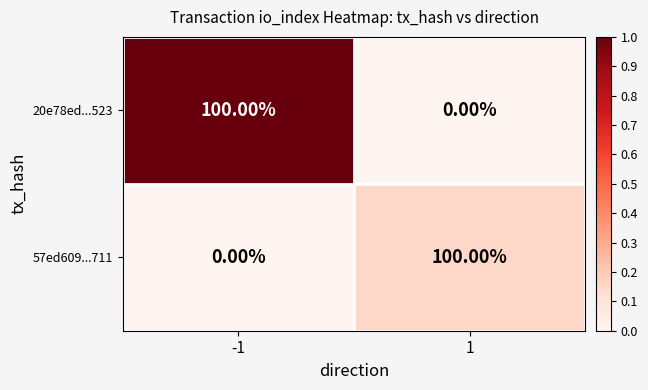

List the labels in order of 57ed609...711 value, largest first.

1, -1